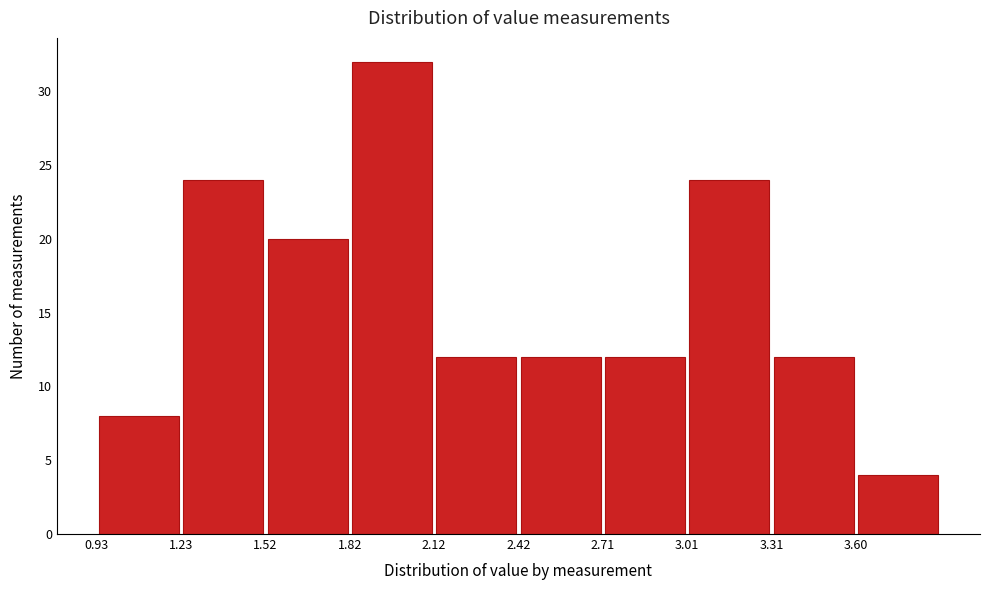

Reading left to right, list every bar in this chart as the range it spans on the x-axis followed by its height. Neither the bar edges nor the heights are printed on the chart, so give them approximately, as read against the axes.

0.95 to 1.25: 8
1.25 to 1.50: 24
1.50 to 1.80: 20
1.80 to 2.10: 32
2.10 to 2.40: 12
2.40 to 2.70: 12
2.70 to 3.00: 12
3.00 to 3.30: 24
3.30 to 3.60: 12
3.60 to 3.90: 4